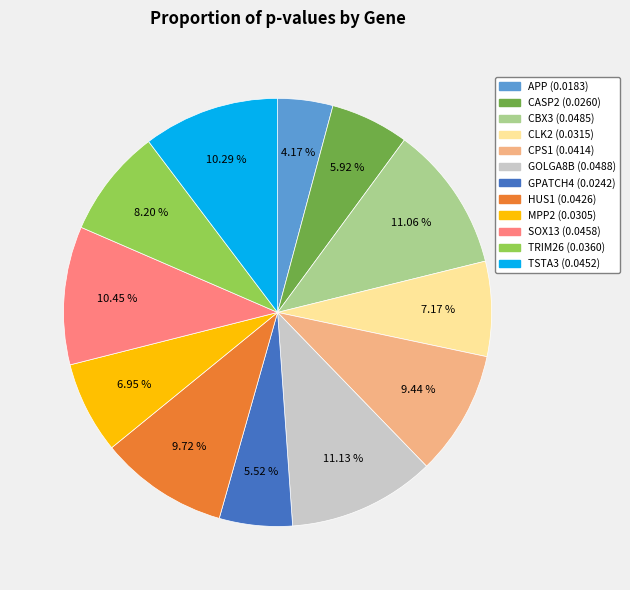

To the nearest percent, what is the combined percentage of CASP2 and SOX13?

16%